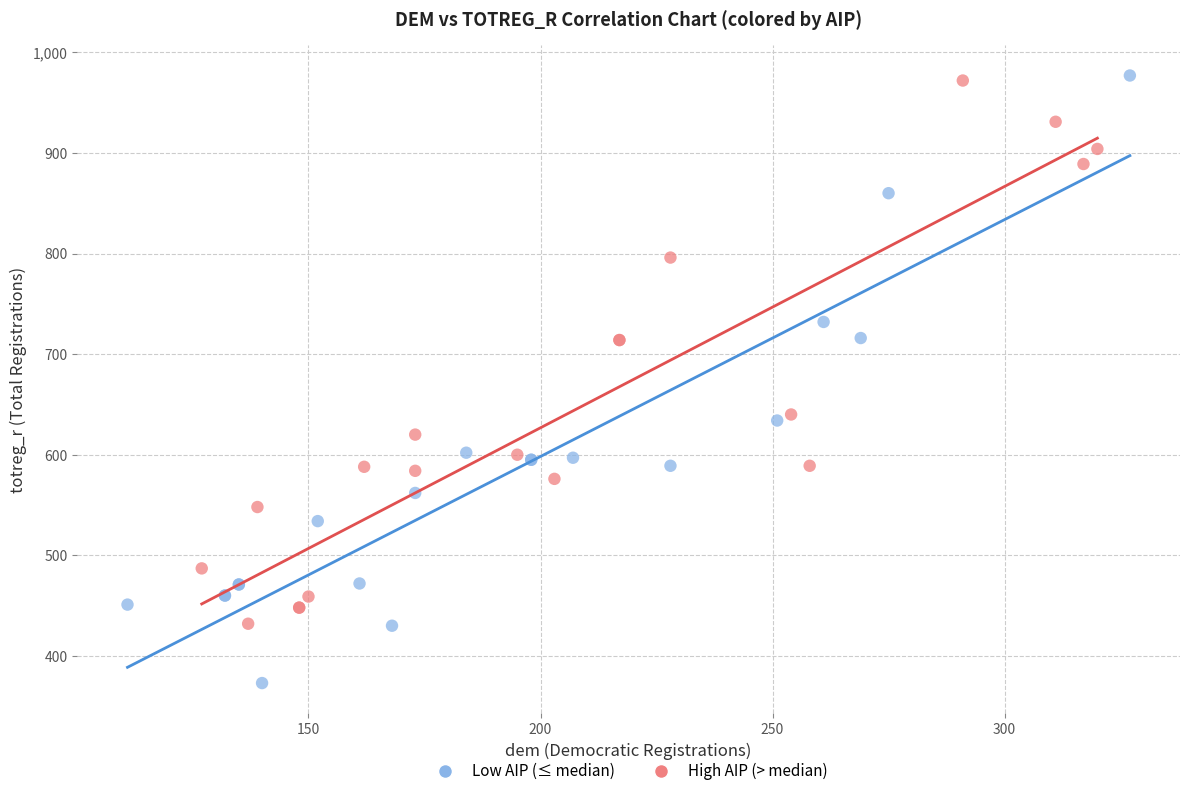

What are all the series names shown in the legend?

Low AIP (≤ median), High AIP (> median)